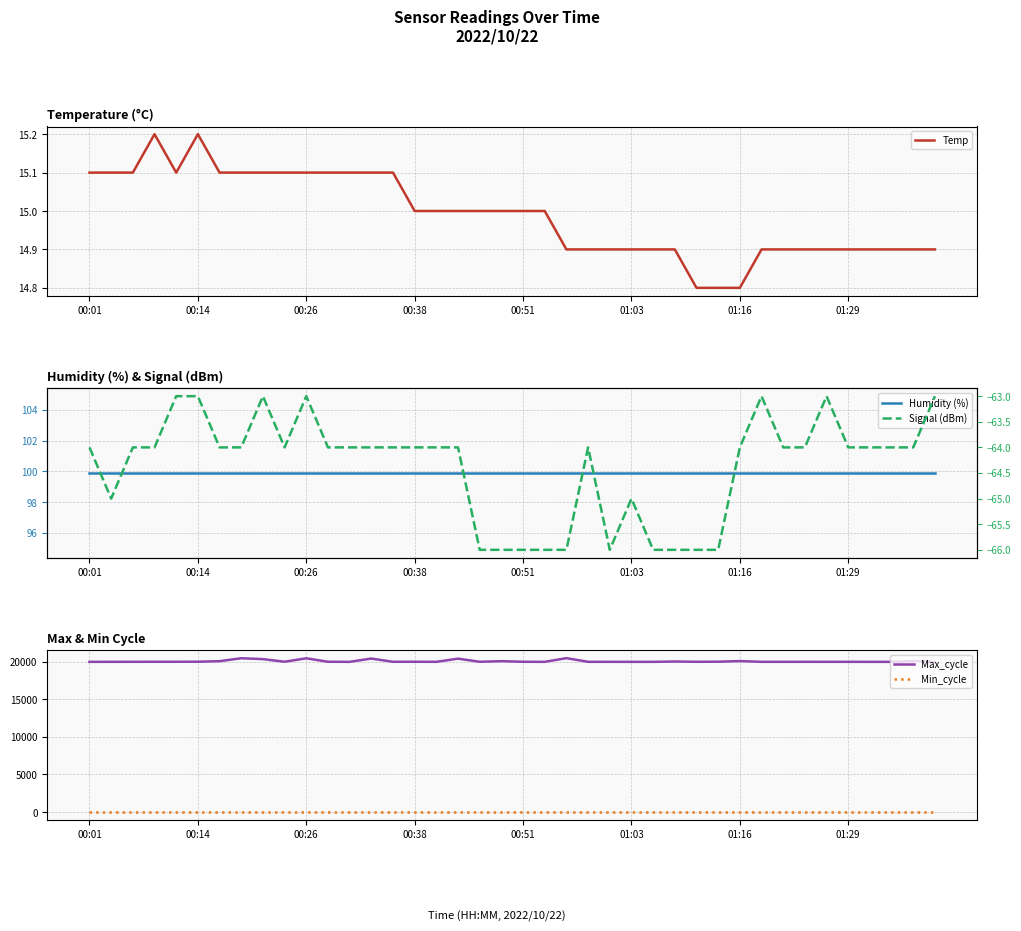

What is the difference between the maximum and second lowest values in the Temp series?

0.4